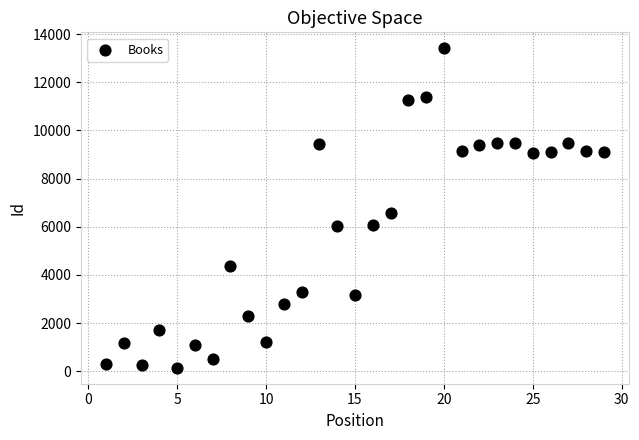

What Y value in the scatter plot is closest to 6779?

6588